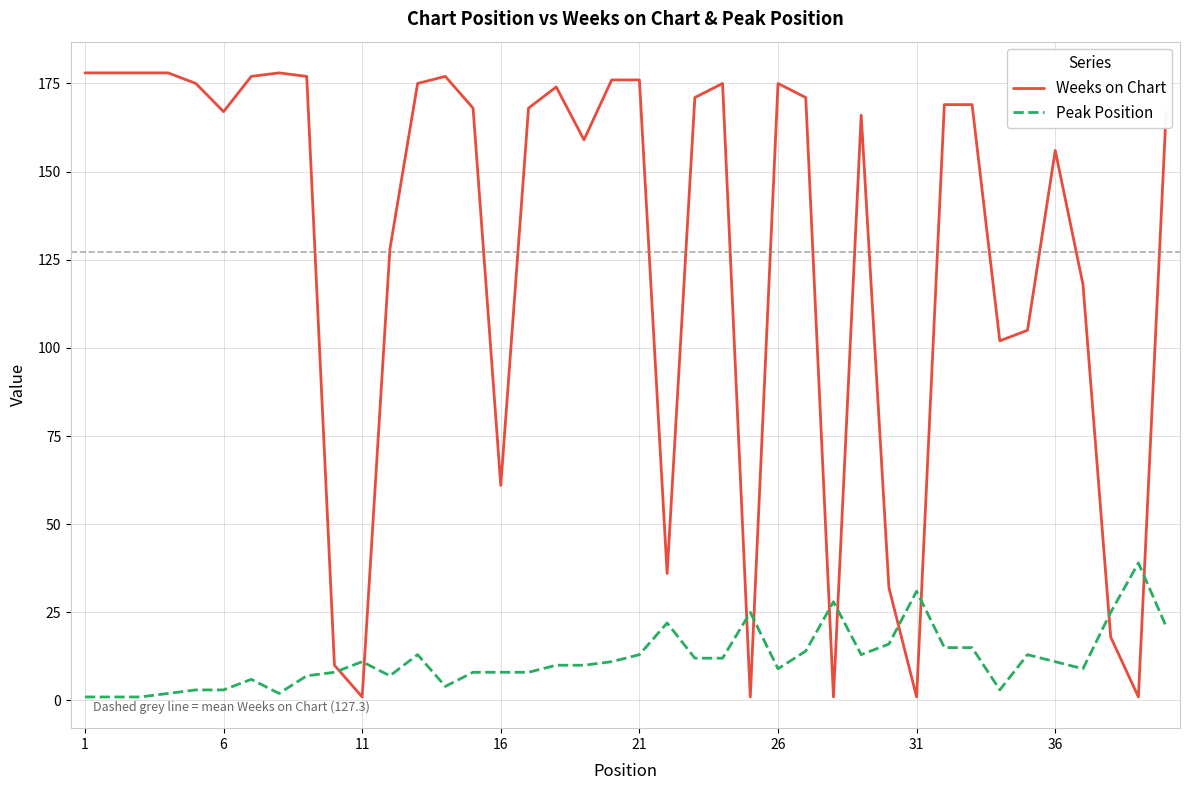

Which series has the largest total across all categories?

Weeks on Chart